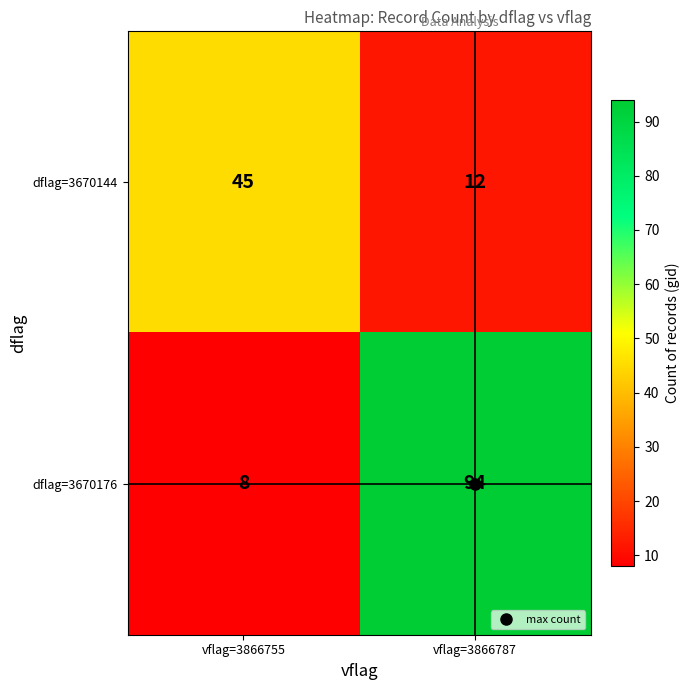

What is the minimum value shown in the chart?

8